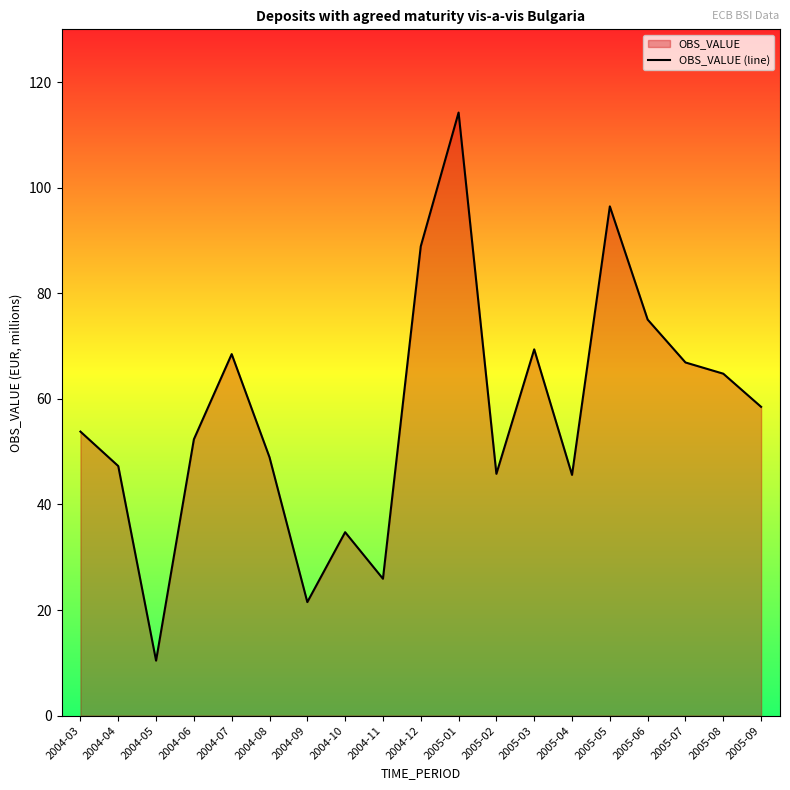

How many distinct data groups are displayed?

1